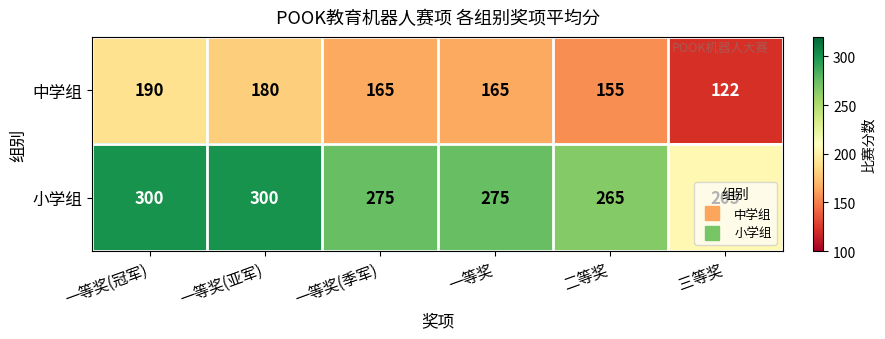

Between 一等奖(亚军) and 三等奖, which series saw the biggest shift?

小学组